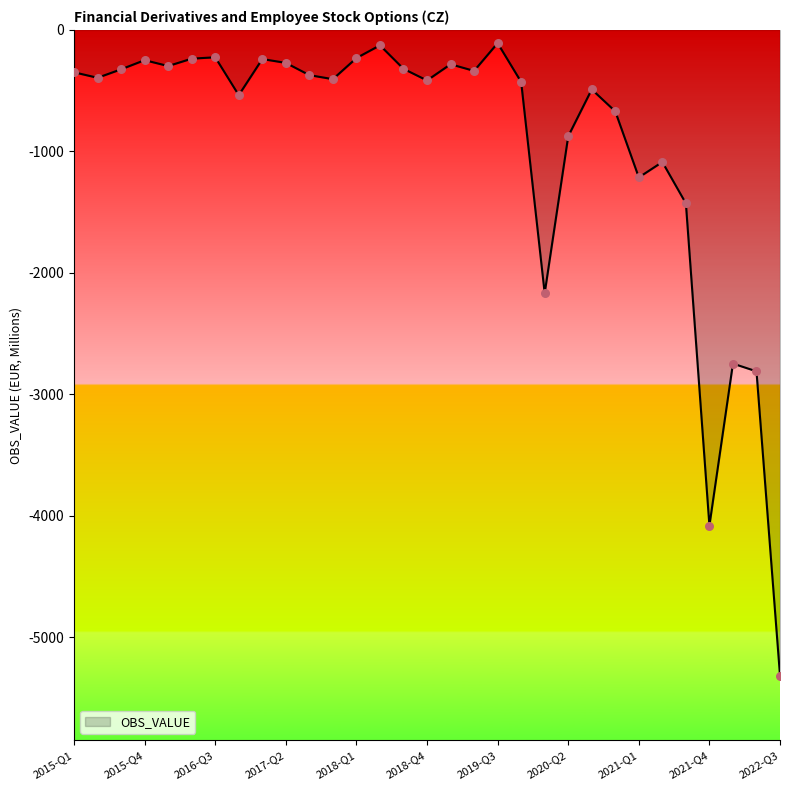

What is the smallest value displayed?

-5317.0